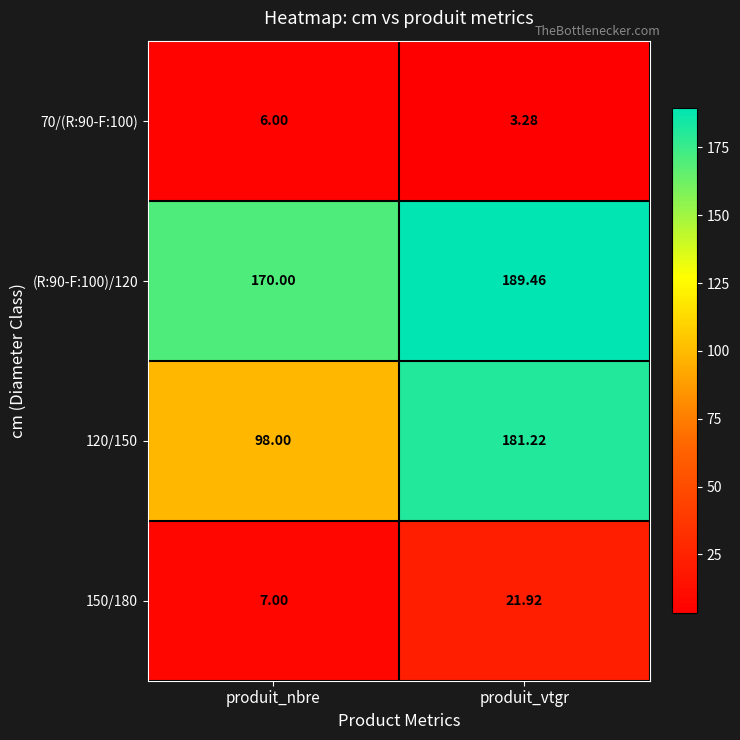

At which category is the sum across all series the highest?

produit_vtgr